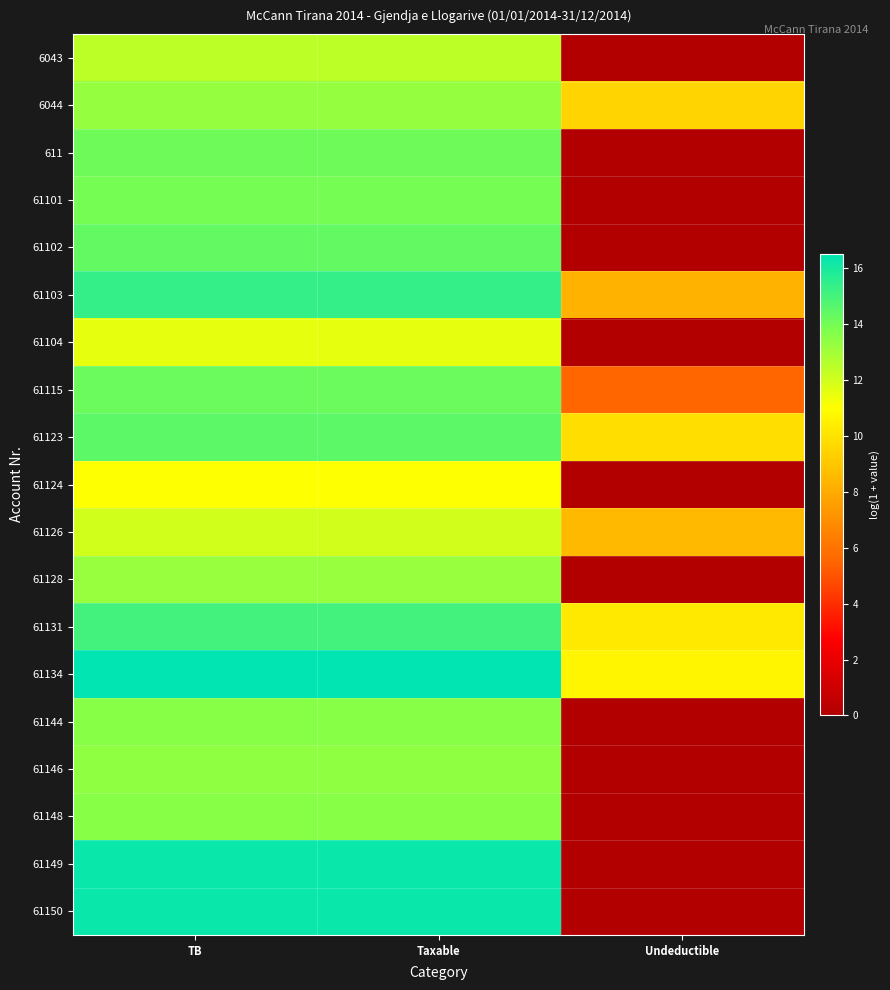

At how many categories does at least one series exceed 5?

3